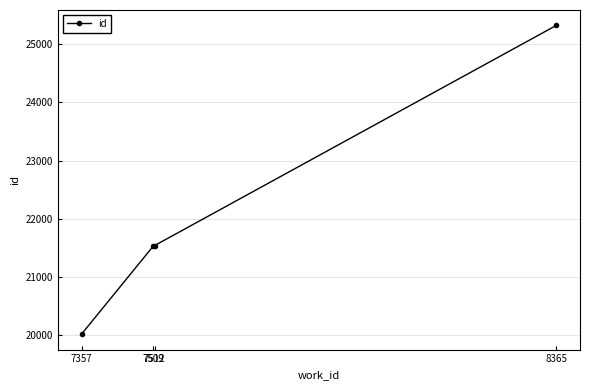

Does the chart display data point markers on the line(s)?

Yes